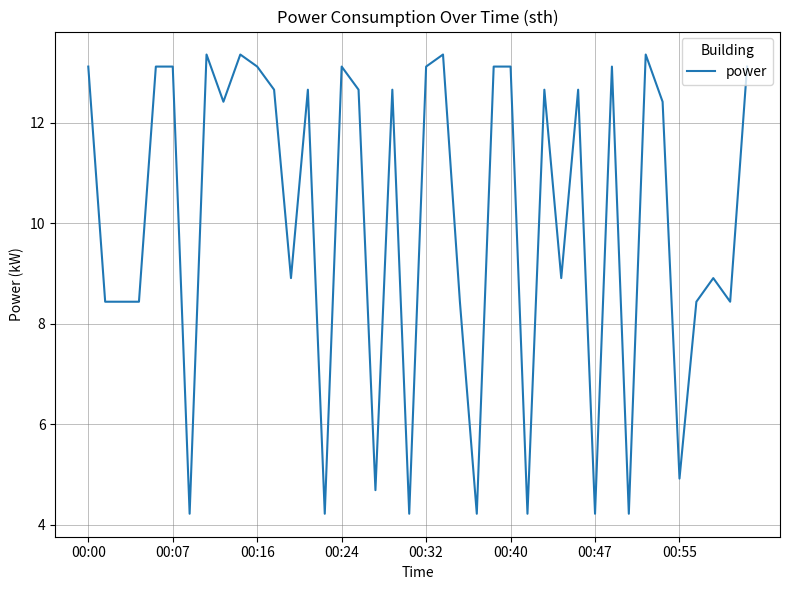

What is the smallest value displayed?

4.2